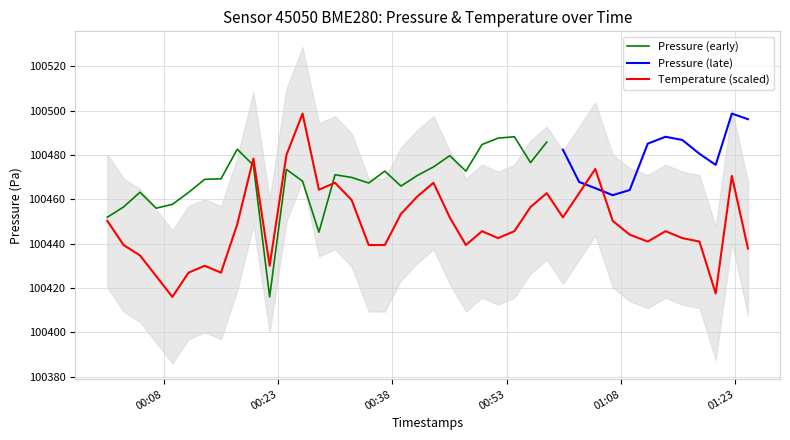

How many points are lower than both their immediate neighbors (excluding endpoints)?

9